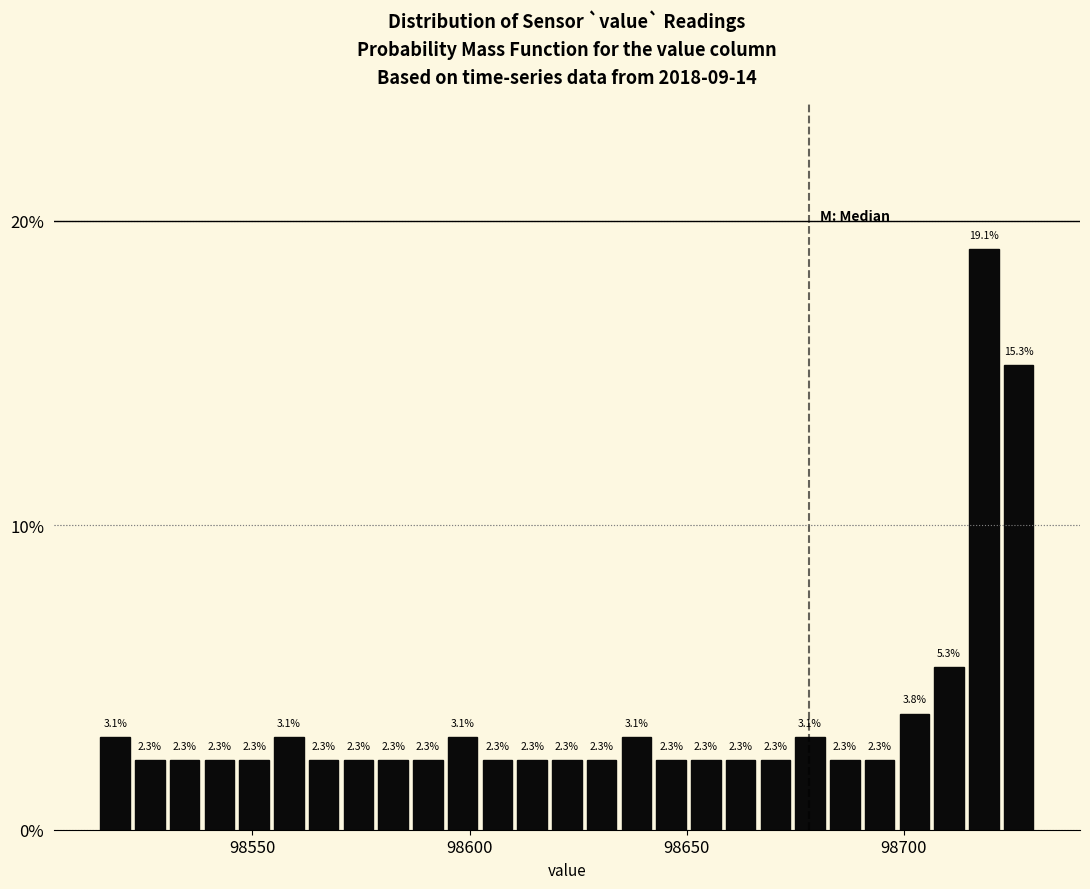

Around what value on the x-axis is the tallest bar? Give the approximate position of its centre, as read against the axis.

98720